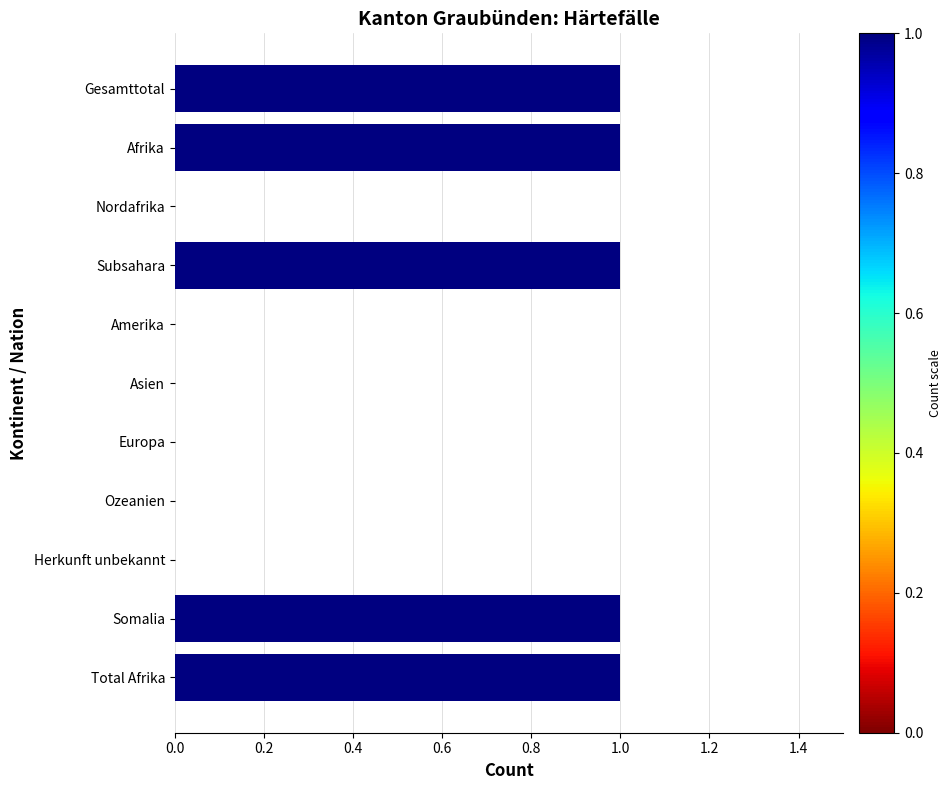

Which has a higher value, Europa or Total Afrika?

Total Afrika